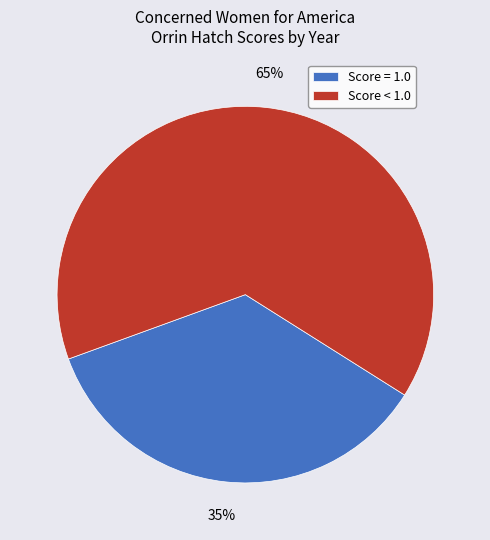

Is there any slice that represents more than half of the pie?

Yes